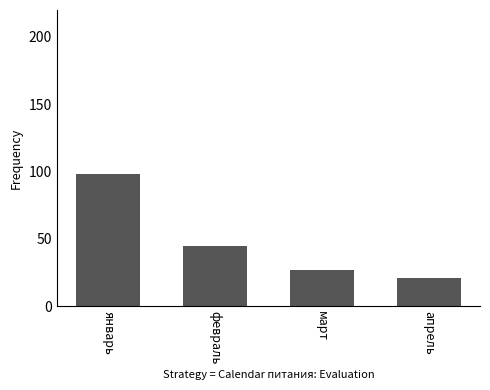

Reading left to right, transcribe all the data shown in this chart.

98	45	27	21